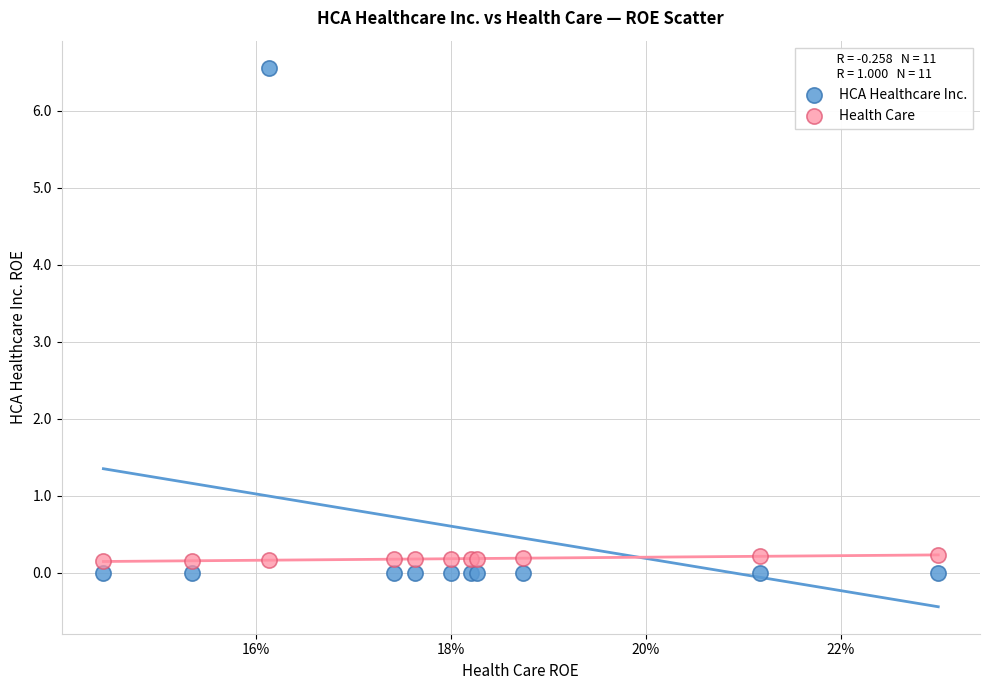

Which series has the widest spread of Y values?

HCA Healthcare Inc.